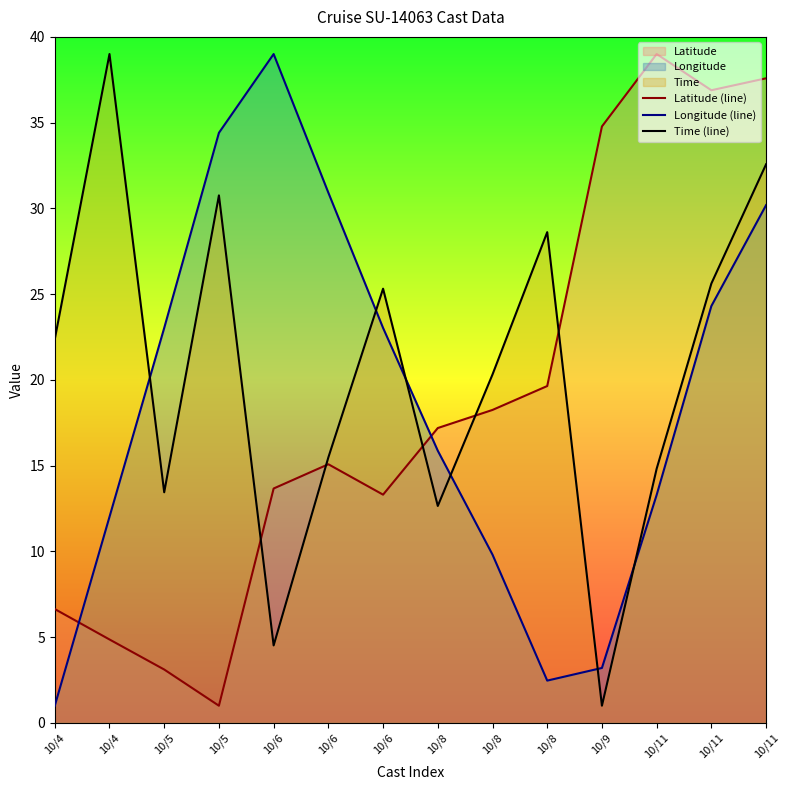

How many lines are shown in the chart?

3